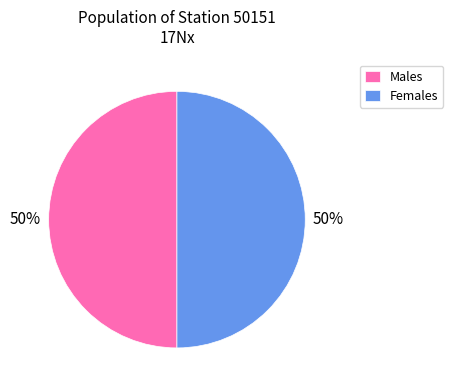

True or false: Males accounts for 50% of the total.

True